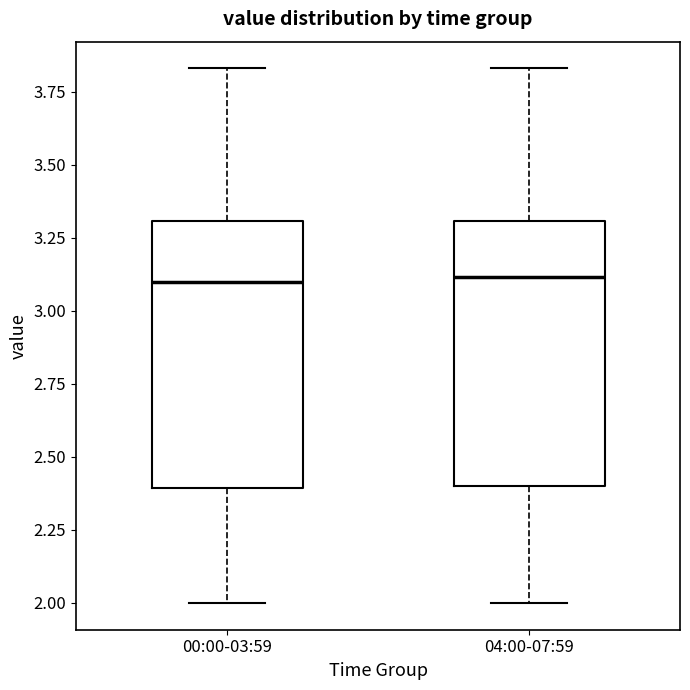

Reading left to right, transcribe this box plot: for each box, give where its median line is, the range the box spans, and where its two whiskers end, as read against the y-axis. The values are not printed on the chart, so give them approximately, as read against the axis.

00:00-03:59: median 3.10, box 2.40 to 3.30, whiskers 2.00 to 3.85
04:00-07:59: median 3.10, box 2.40 to 3.30, whiskers 2.00 to 3.85